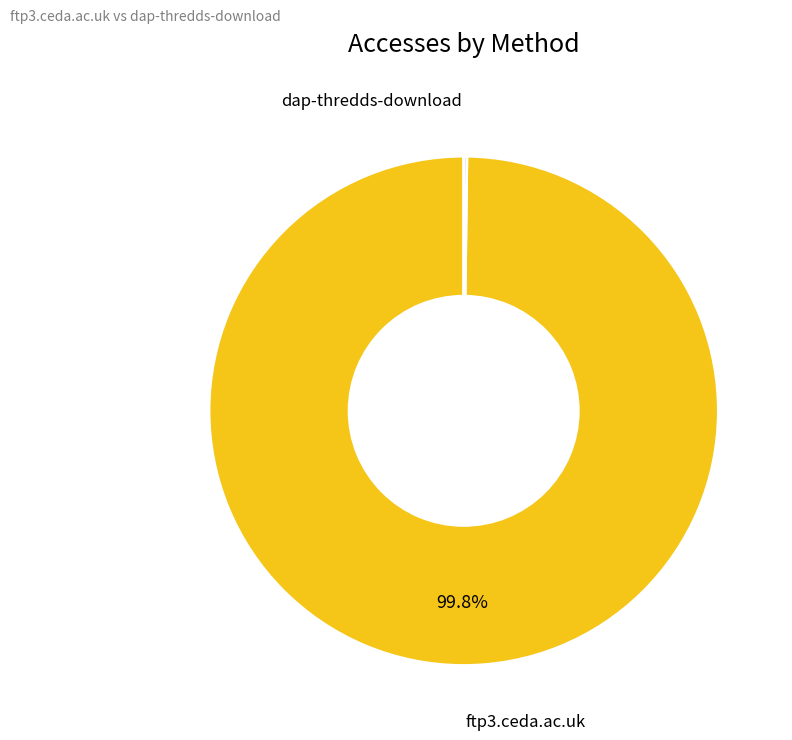

What percentage is the ftp3.ceda.ac.uk slice, to the nearest percent?

100%